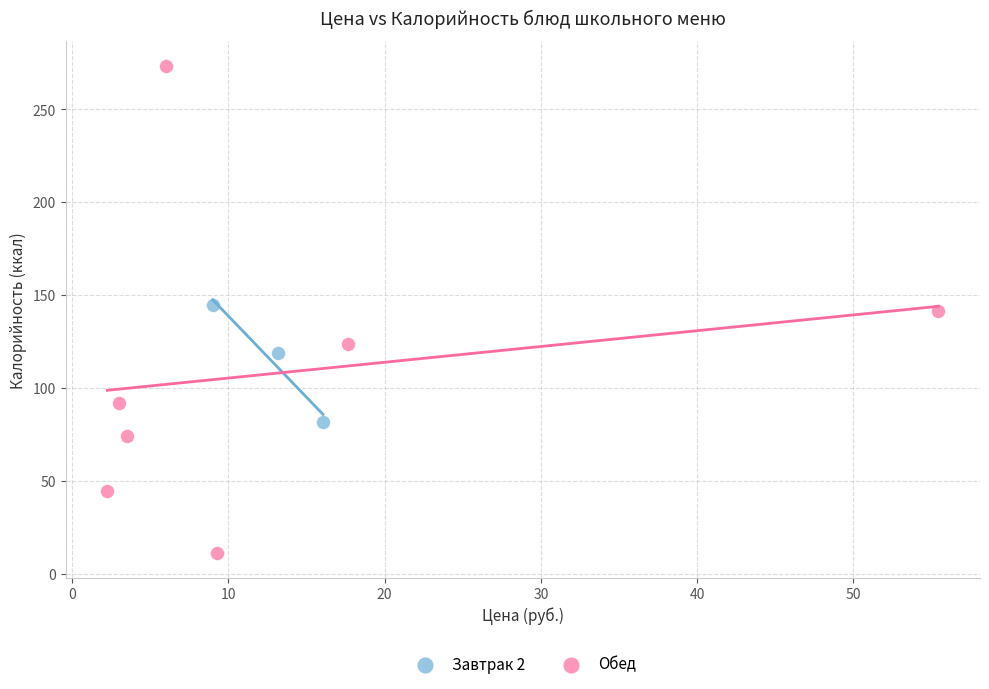

Which series has the largest Y range (max minus min)?

Обед